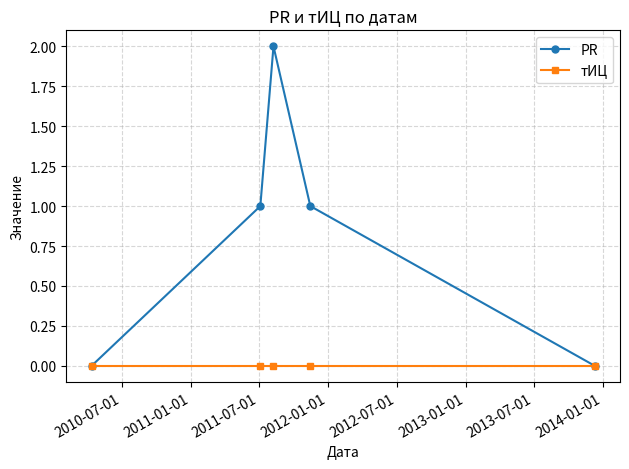

Does the chart display data point markers on the line(s)?

Yes